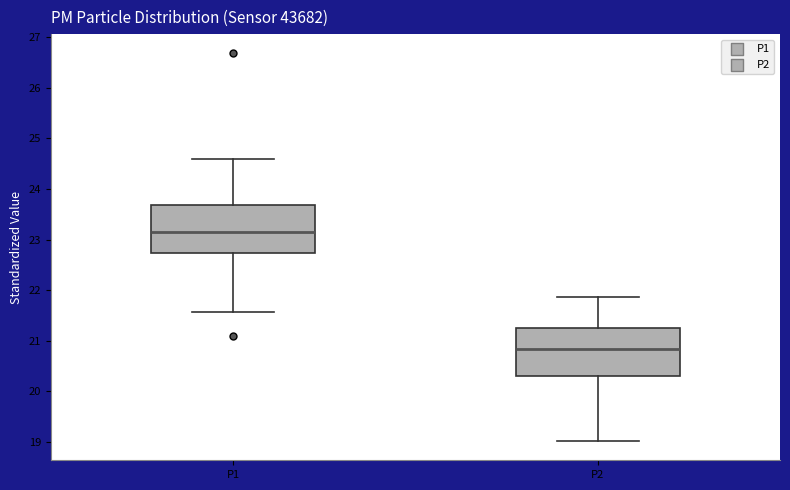

Reading left to right, read every box against the y-axis: the position of its median line, the range the box covers, and the ends of its whiskers. The values are not printed on the chart, so give them approximately, as read against the axis.

P1: median 23.2, box 22.7 to 23.7, whiskers 21.6 to 24.6
P2: median 20.8, box 20.3 to 21.3, whiskers 19.0 to 21.9